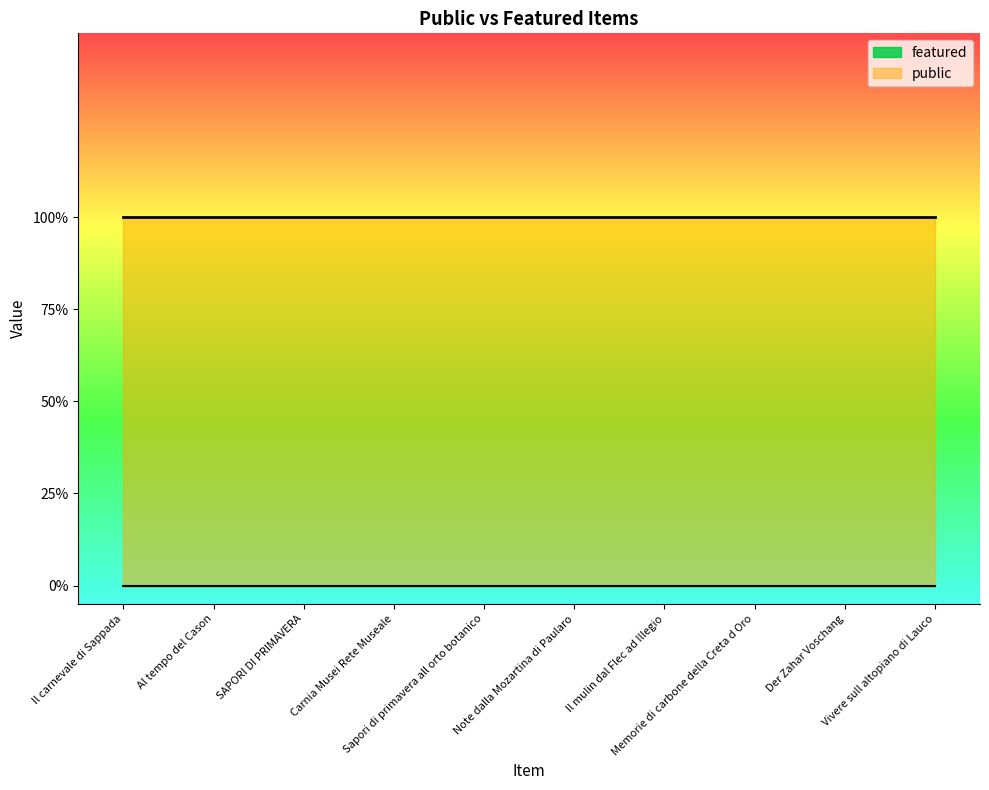

What are all the series names shown in the legend?

public, featured